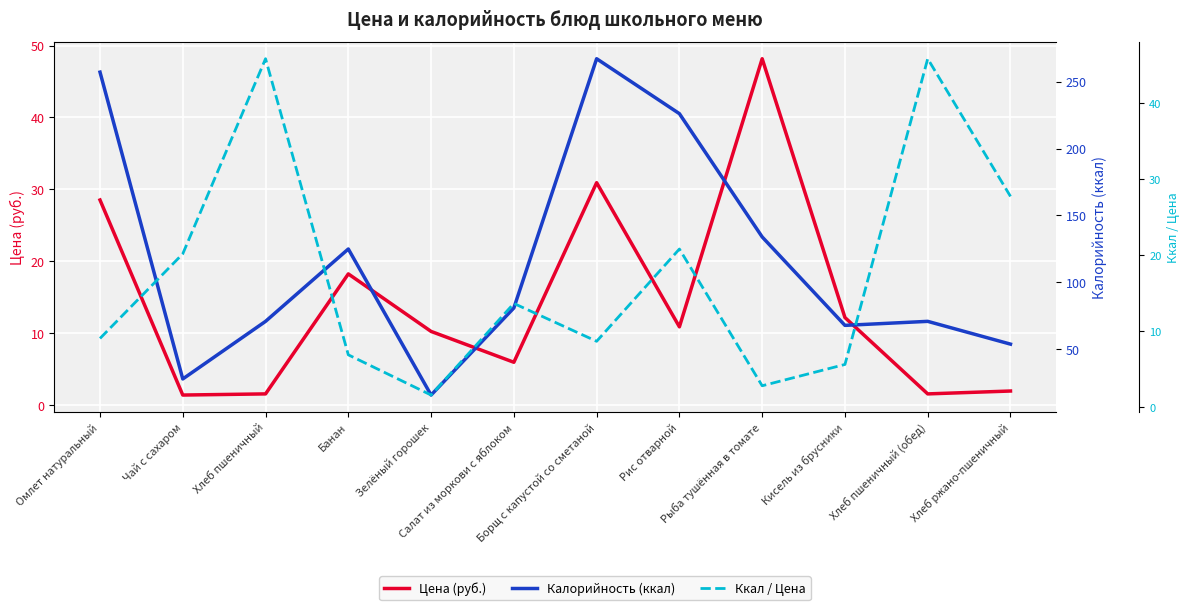

Reading left to right, list all the values displayed in this chart.

Цена (руб.): Омлет натуральный=28.5	Чай с сахаром=1.4	Хлеб пшеничный=1.6	Банан=18.2	Зелёный горошек=10.2	Салат из моркови с яблоком=6.0	Борщ с капустой со сметаной=30.9	Рис отварной=10.9	Рыба тушённая в томате=48.2	Кисель из брусники=12.2	Хлеб пшеничный (обед)=1.6	Хлеб ржано-пшеничный=1.9
Калорийность (ккал): Омлет натуральный=257.0	Чай с сахаром=28.0	Хлеб пшеничный=71.0	Банан=125.0	Зелёный горошек=16.0	Салат из моркови с яблоком=81.0	Борщ с капустой со сметаной=267.0	Рис отварной=226.0	Рыба тушённая в томате=134.0	Кисель из брусники=68.0	Хлеб пшеничный (обед)=71.0	Хлеб ржано-пшеничный=54.0
Ккал / Цена: Омлет натуральный=9.0	Чай с сахаром=20.1	Хлеб пшеничный=45.8	Банан=6.9	Зелёный горошек=1.6	Салат из моркови с яблоком=13.6	Борщ с капустой со сметаной=8.6	Рис отварной=20.8	Рыба тушённая в томате=2.8	Кисель из брусники=5.6	Хлеб пшеничный (обед)=45.8	Хлеб ржано-пшеничный=27.7